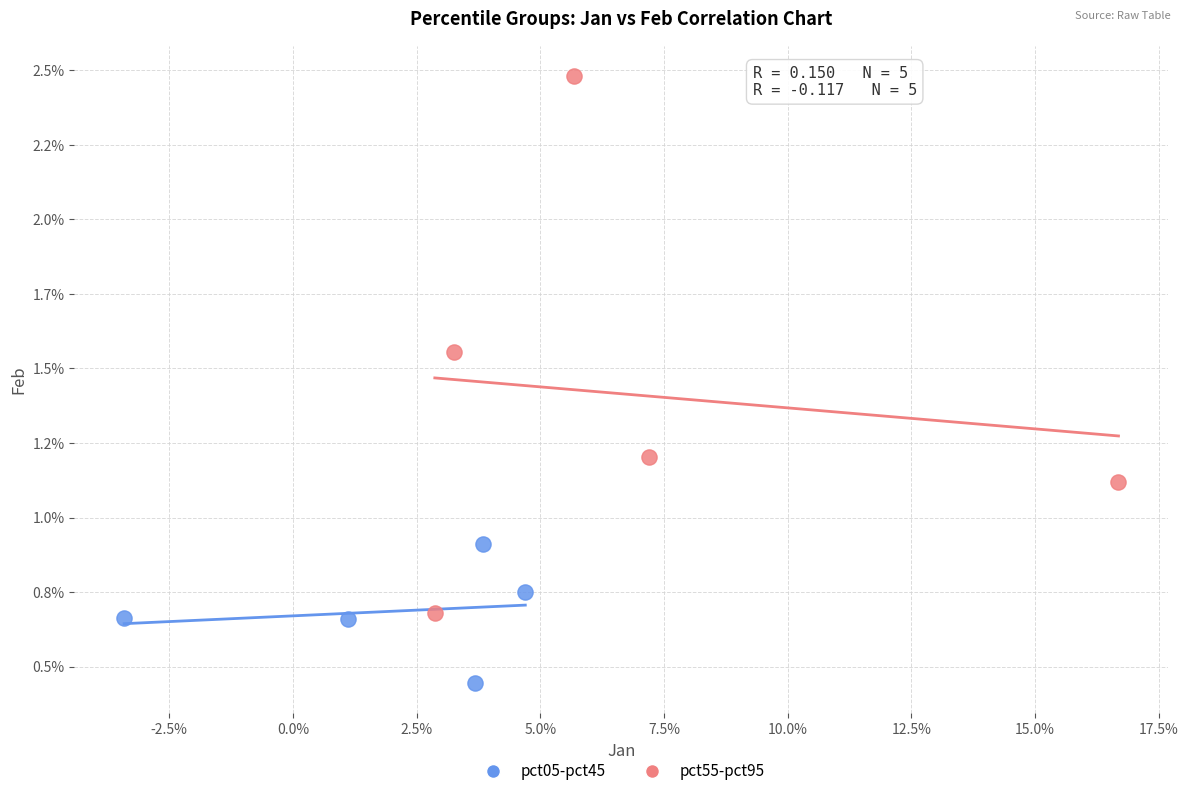

Which series reaches the minimum Y coordinate?

pct05-pct45